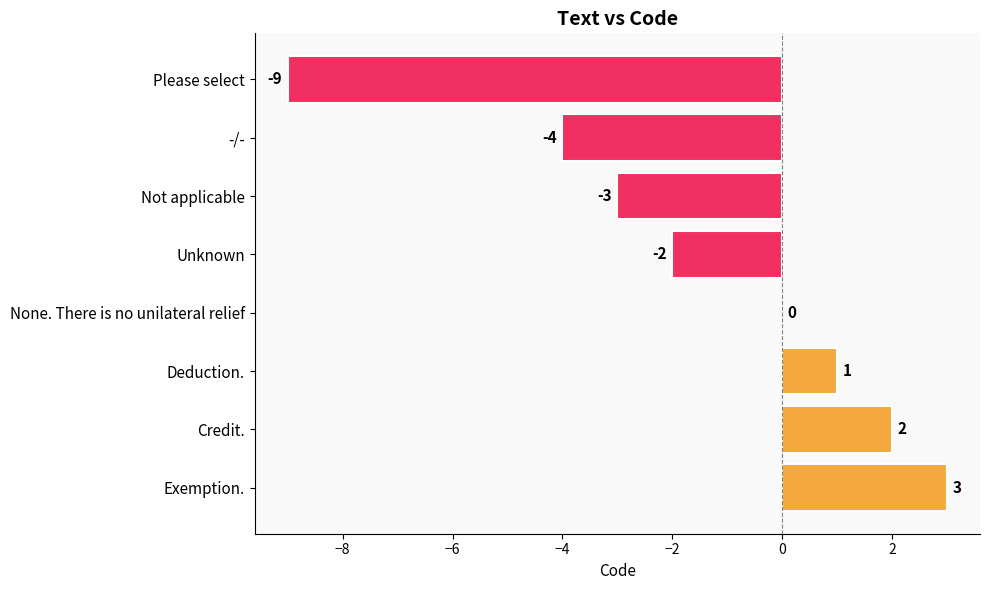

The value at Not applicable is -3. True or false?

True